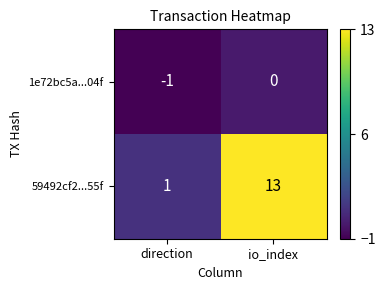

Which series has the largest range (max minus min)?

59492cf2...55f